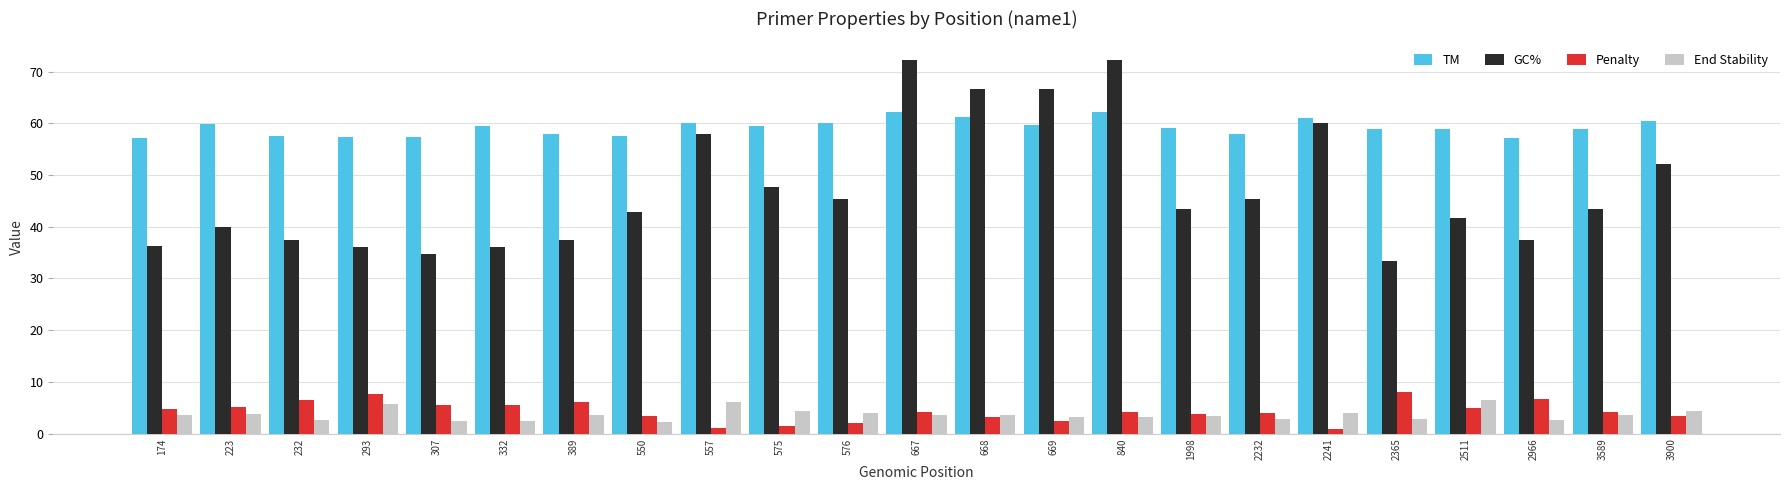

What is the total value across all series at 2966?

104.1